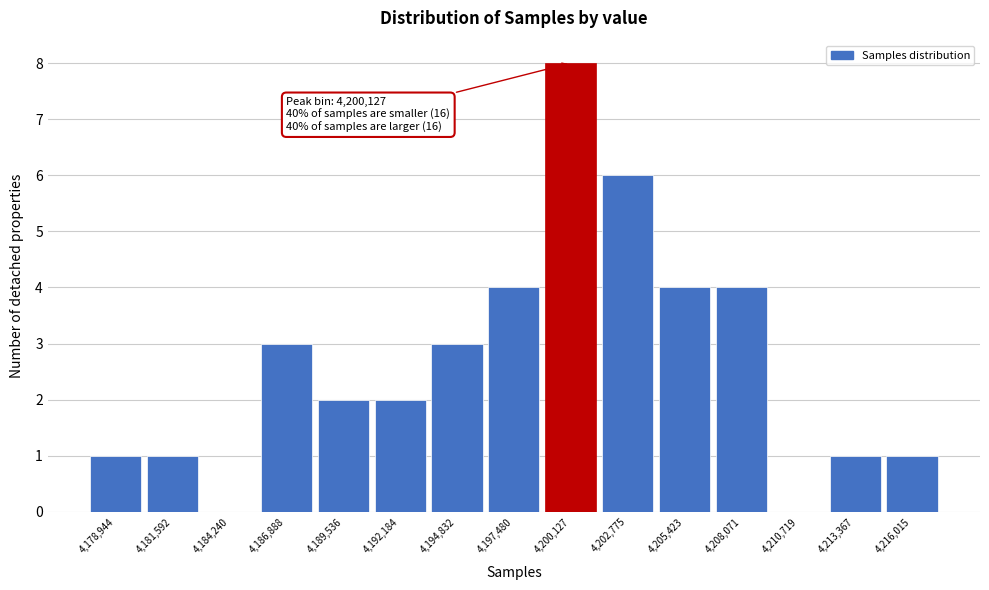

Which range on the x-axis has the tallest bar?

4199000 to 4201500